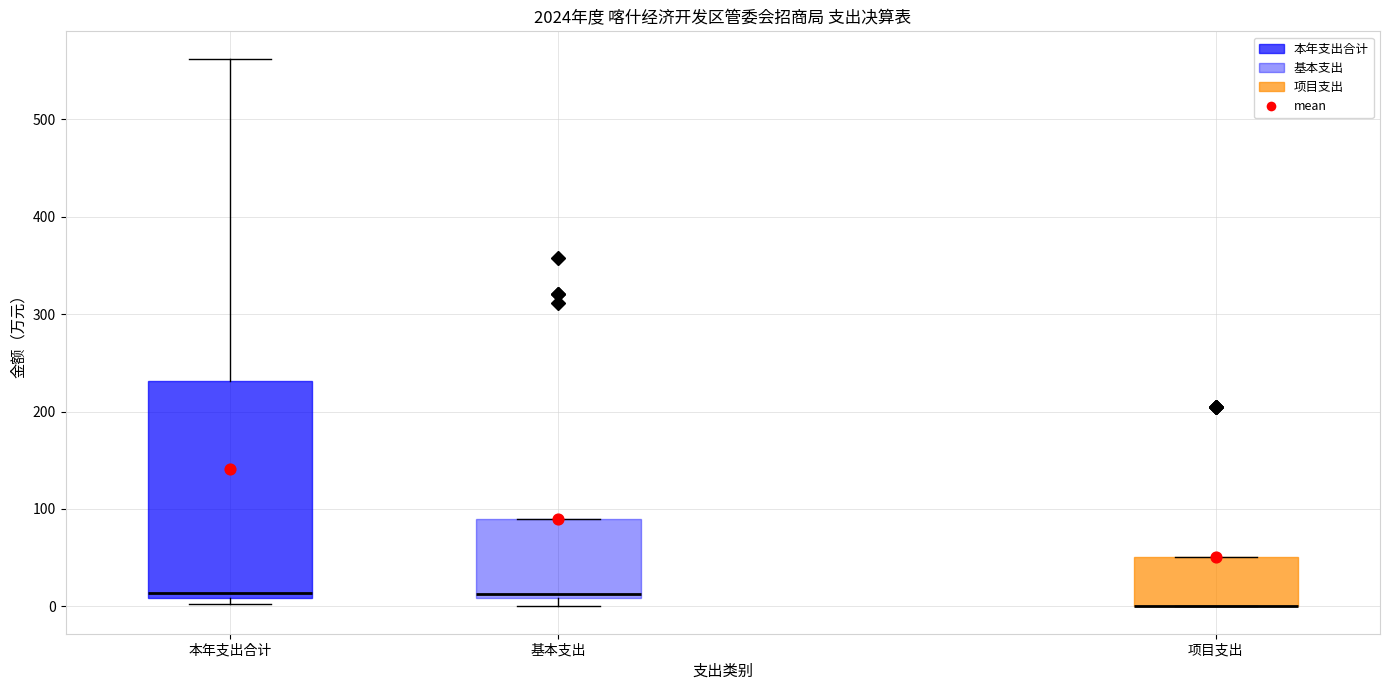

Where does the upper whisker of the box for 本年支出合计 end on the y-axis? The values are not printed on the chart, so give them approximately, as read against the axis.

560